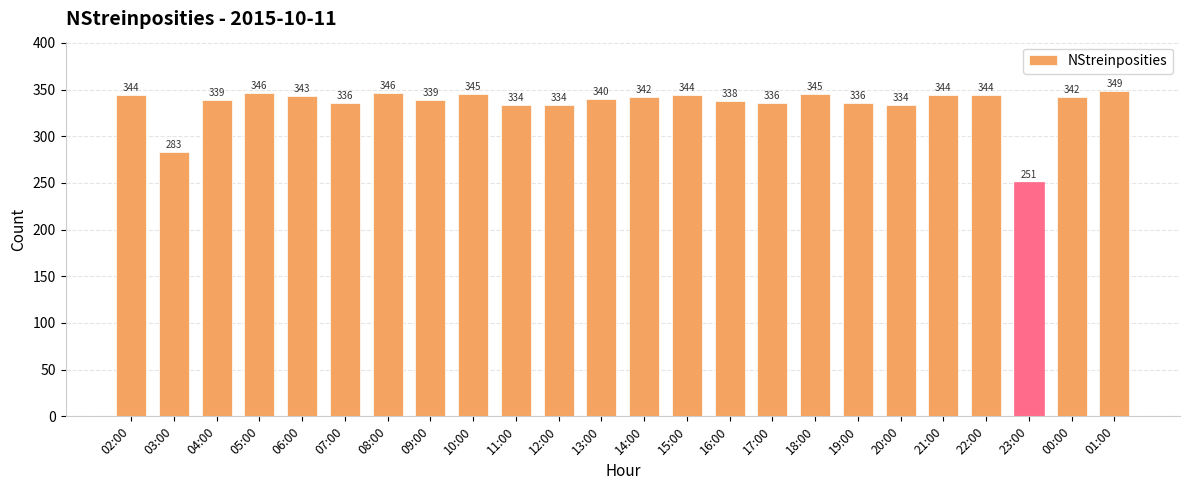

Which label corresponds to the largest value in the chart?

01:00